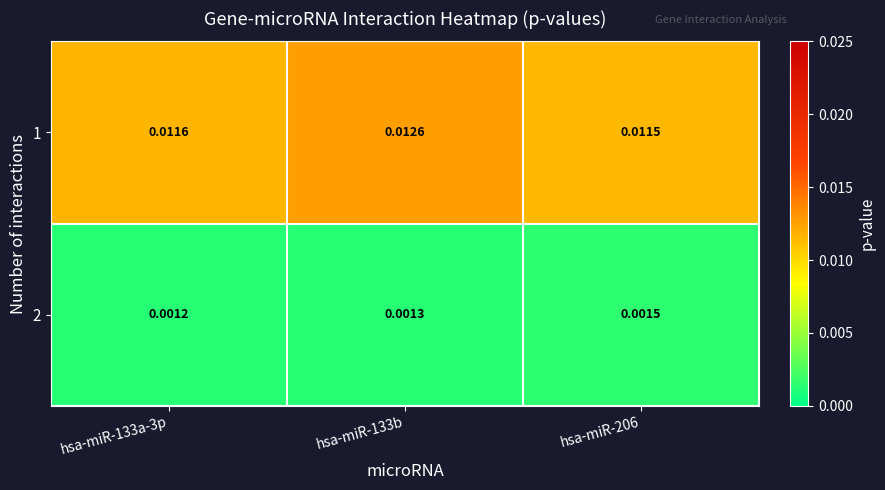

Which series has the largest total across all categories?

1